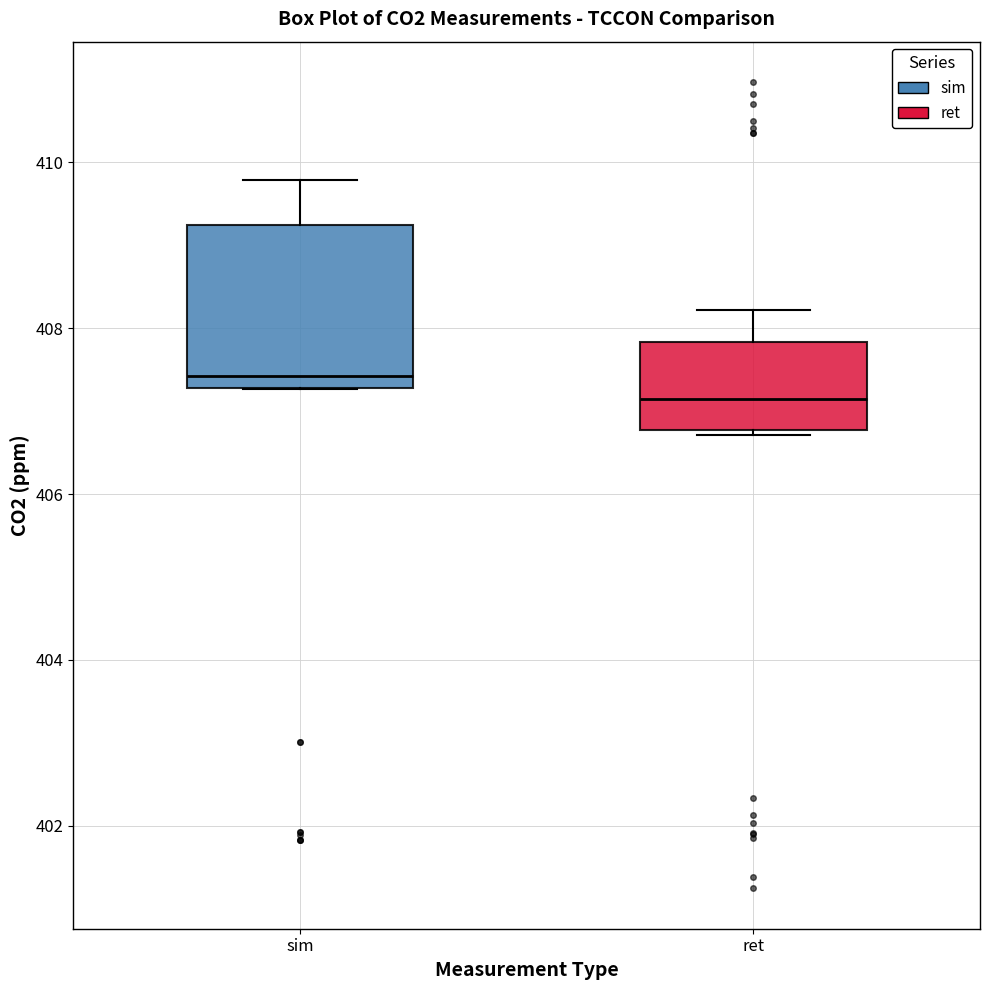

Which box's median line is the lowest?

ret